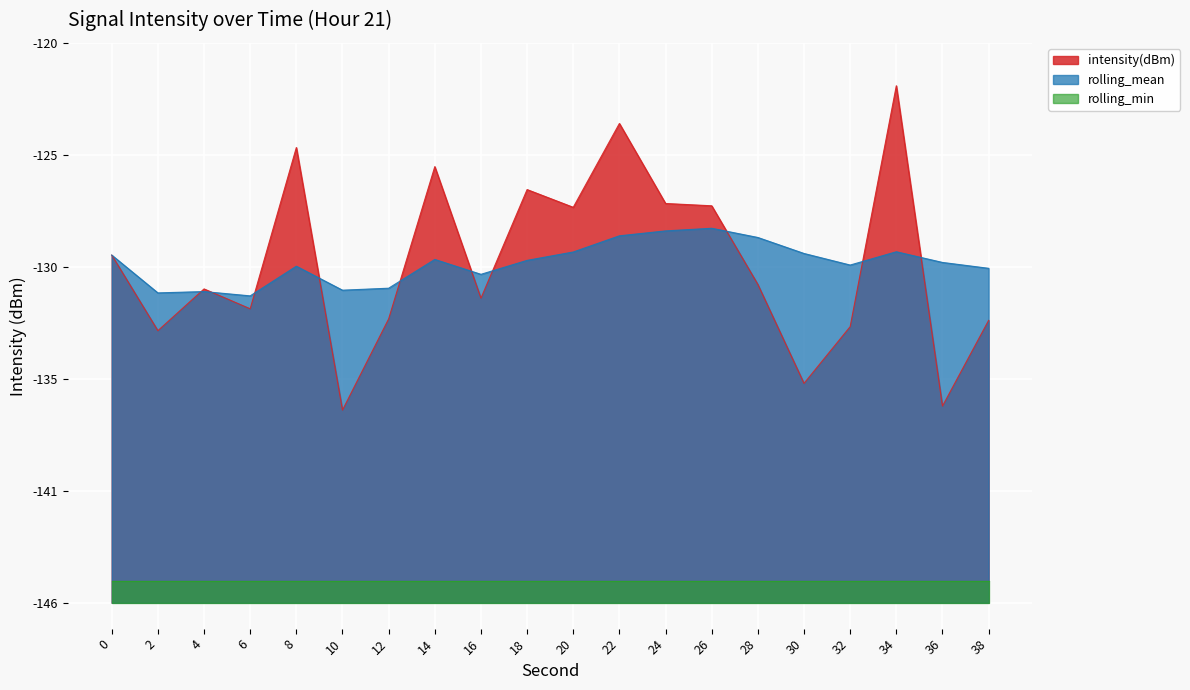

Which series has the largest range (max minus min)?

intensity(dBm)